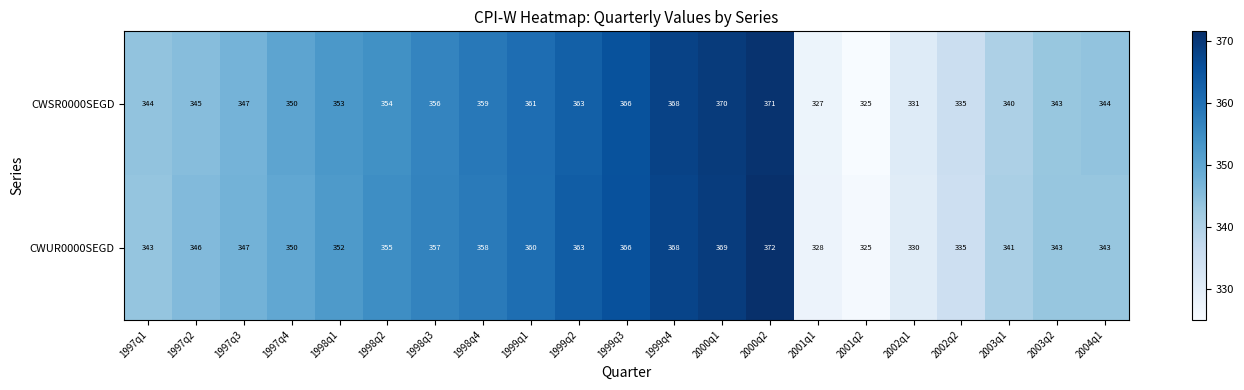

At 2002q1, list the series in order from largest to smallest.

CWSR0000SEGD, CWUR0000SEGD